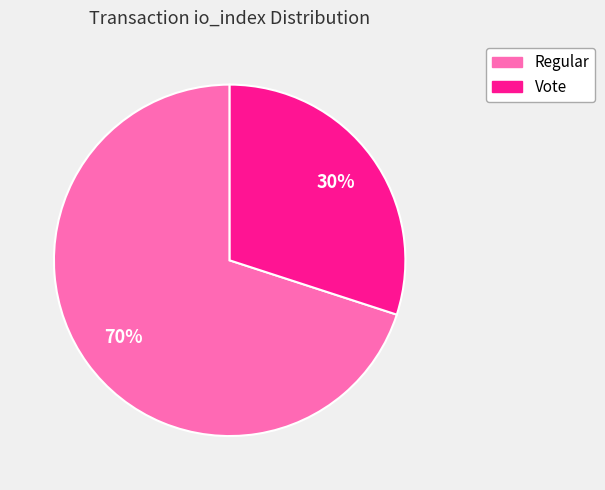

To the nearest percent, what portion does Regular represent?

70%